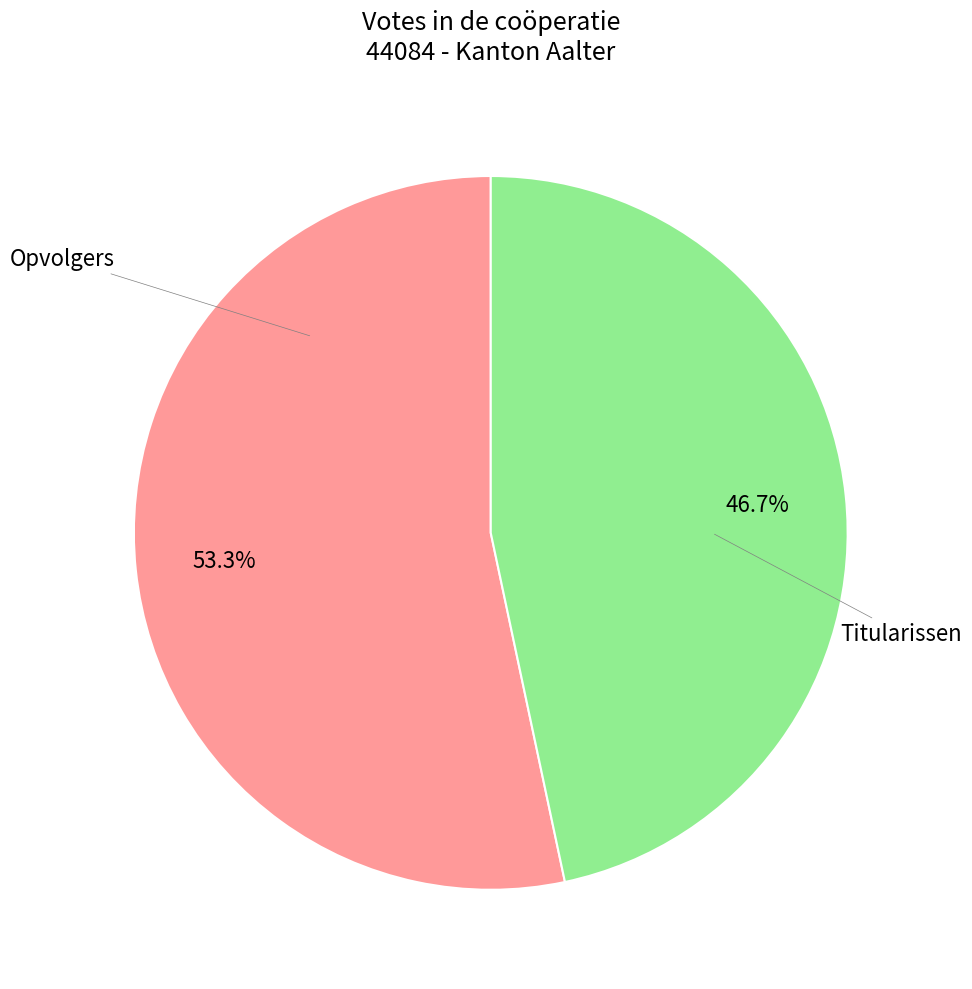

Is there any slice that represents more than half of the pie?

Yes